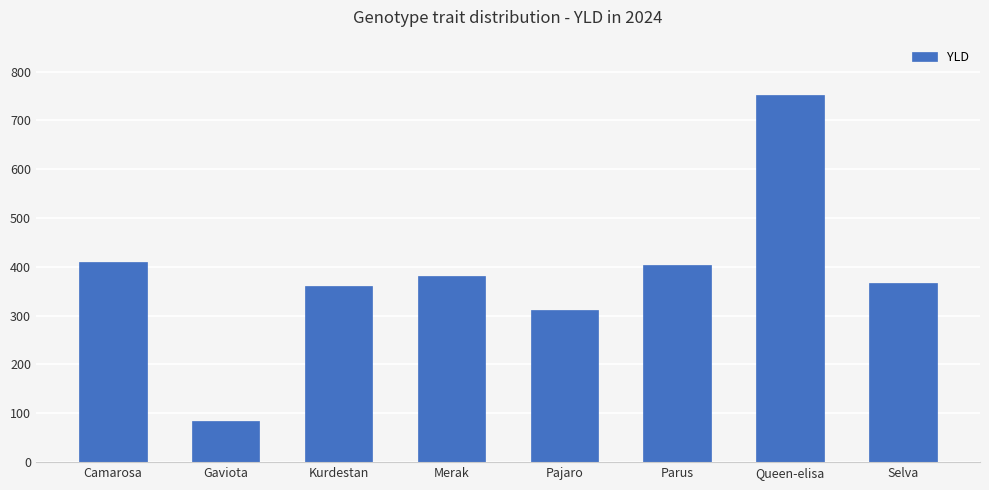

What is the average value?

383.6